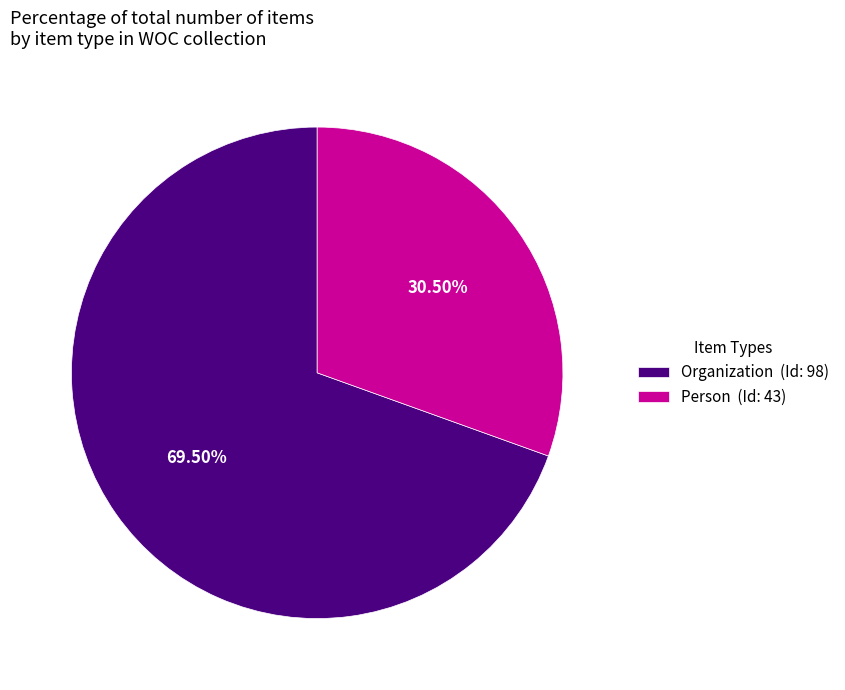

Do Organization (Id: 98) and Person (Id: 43) together represent more than half of the pie?

Yes